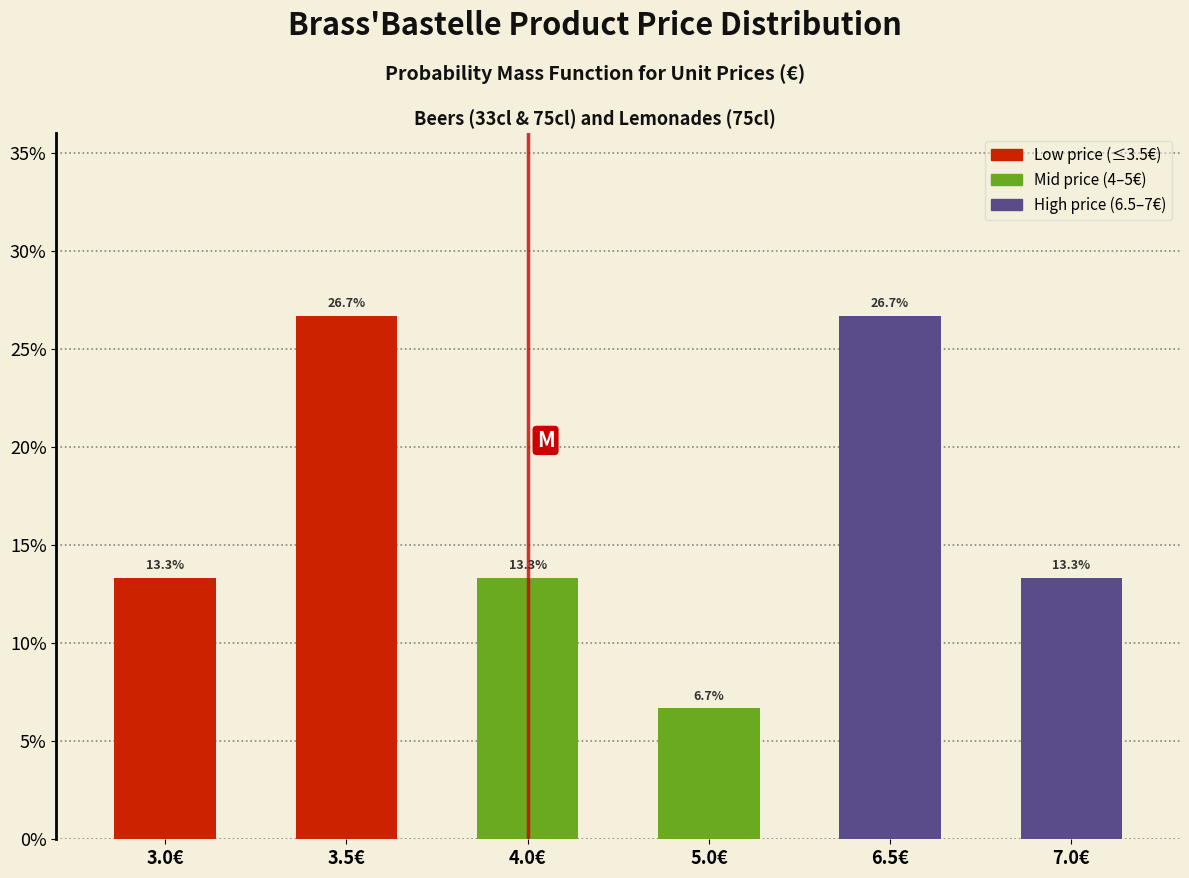

Reading left to right, list all the values displayed in this chart.

13.3	26.7	13.3	6.7	26.7	13.3